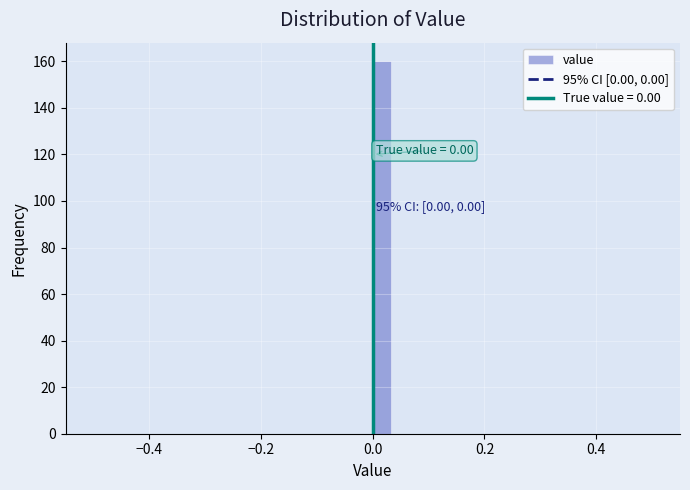

Around what value on the x-axis is the tallest bar? Give the approximate position of its centre, as read against the axis.

0.02